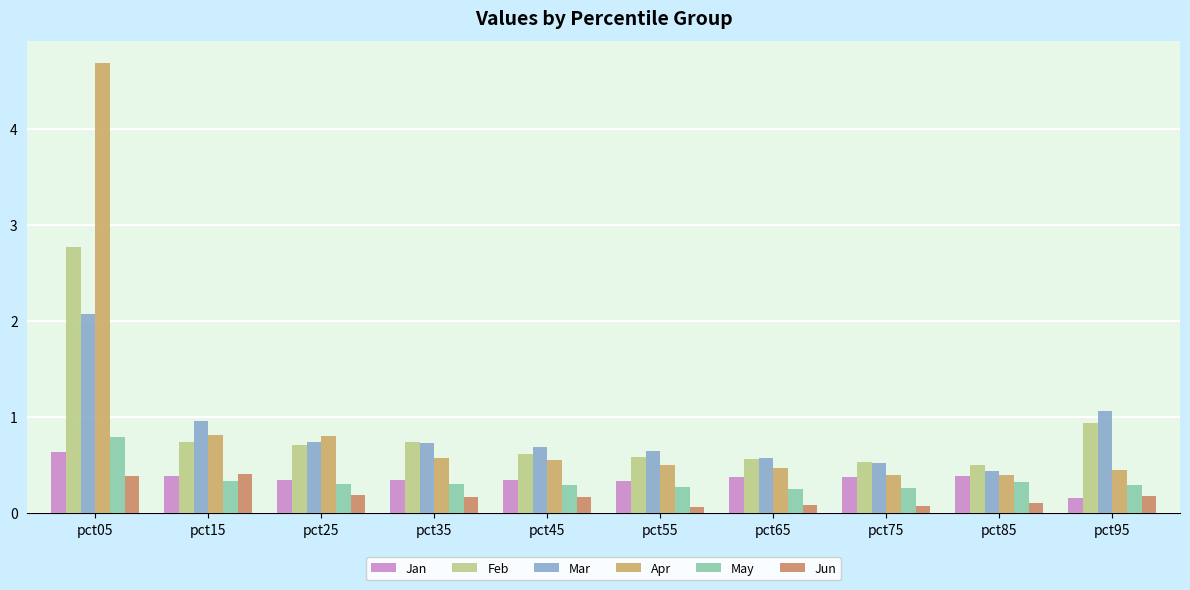

How many groups of bars are there?

10